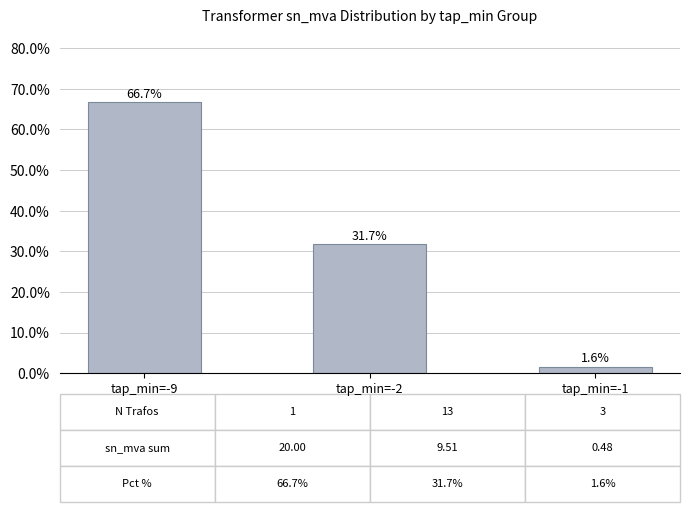

At which category does the chart reach its peak across all series?

tap_min=-9